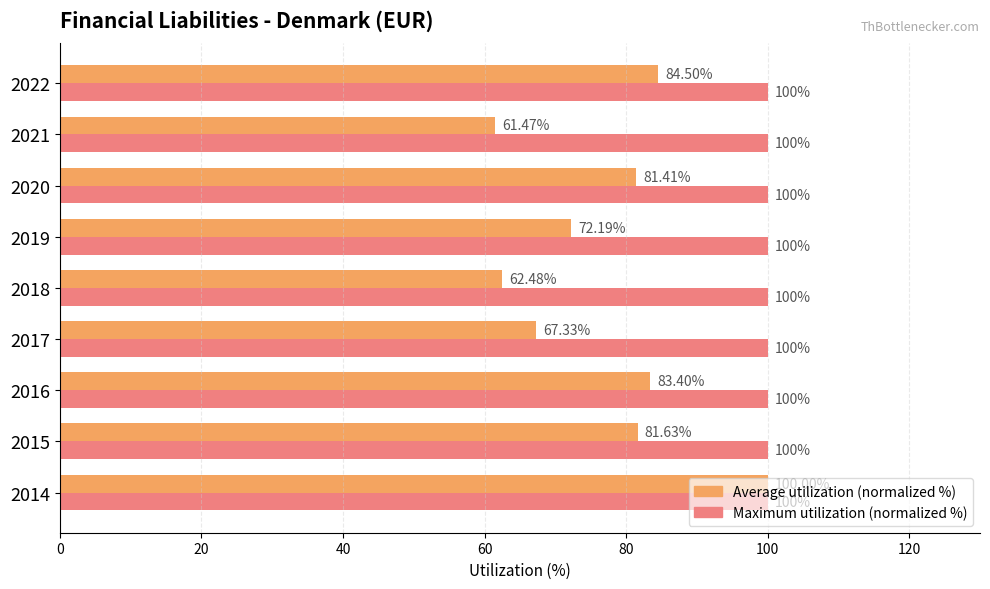

List the series in order of their overall mean, lowest first.

Average utilization (normalized %), Maximum utilization (normalized %)